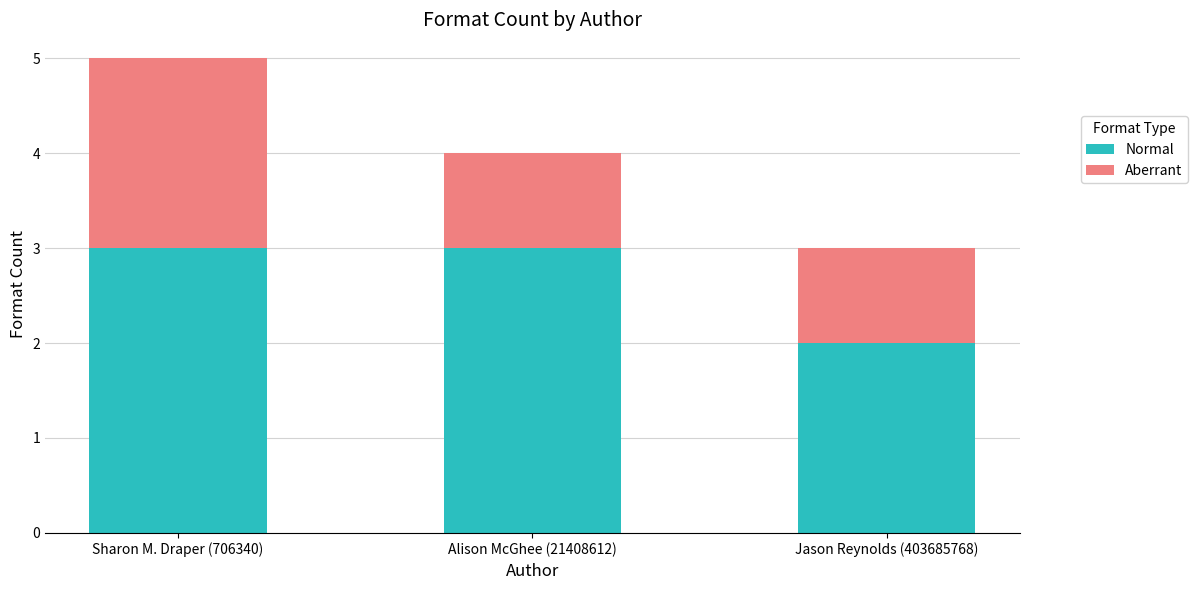

The value of Normal at Jason Reynolds (403685768) is 3. True or false?

False